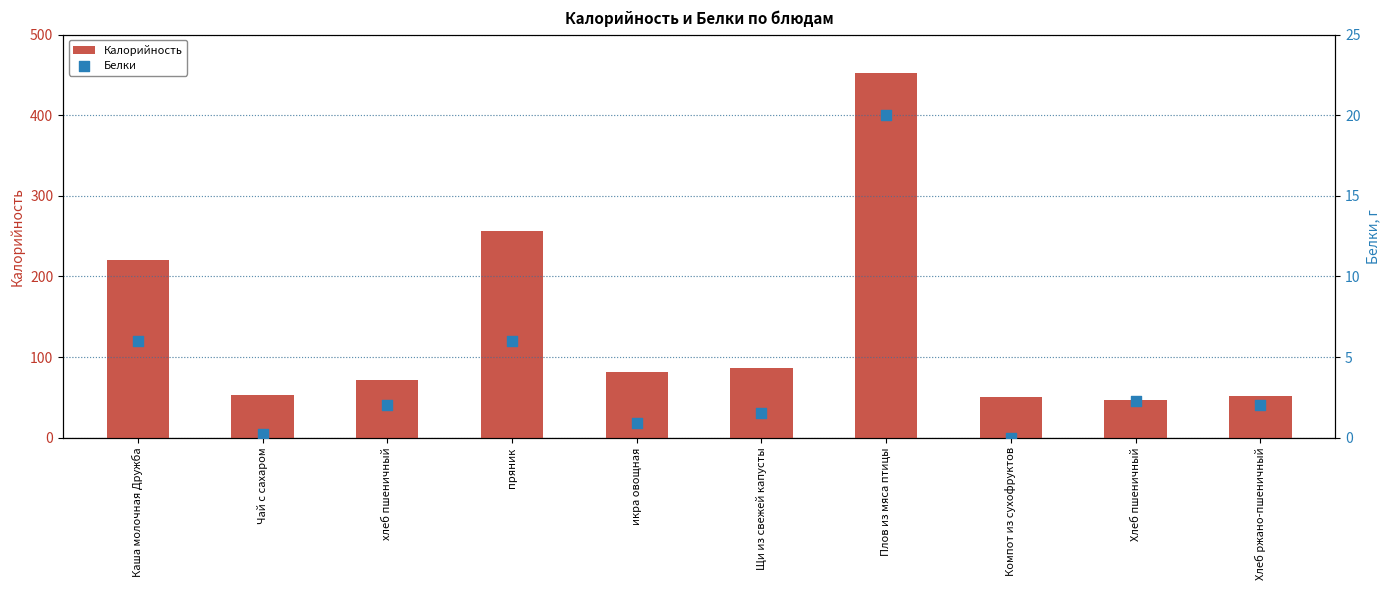

What are all the series names shown in the legend?

Калорийность, Белки